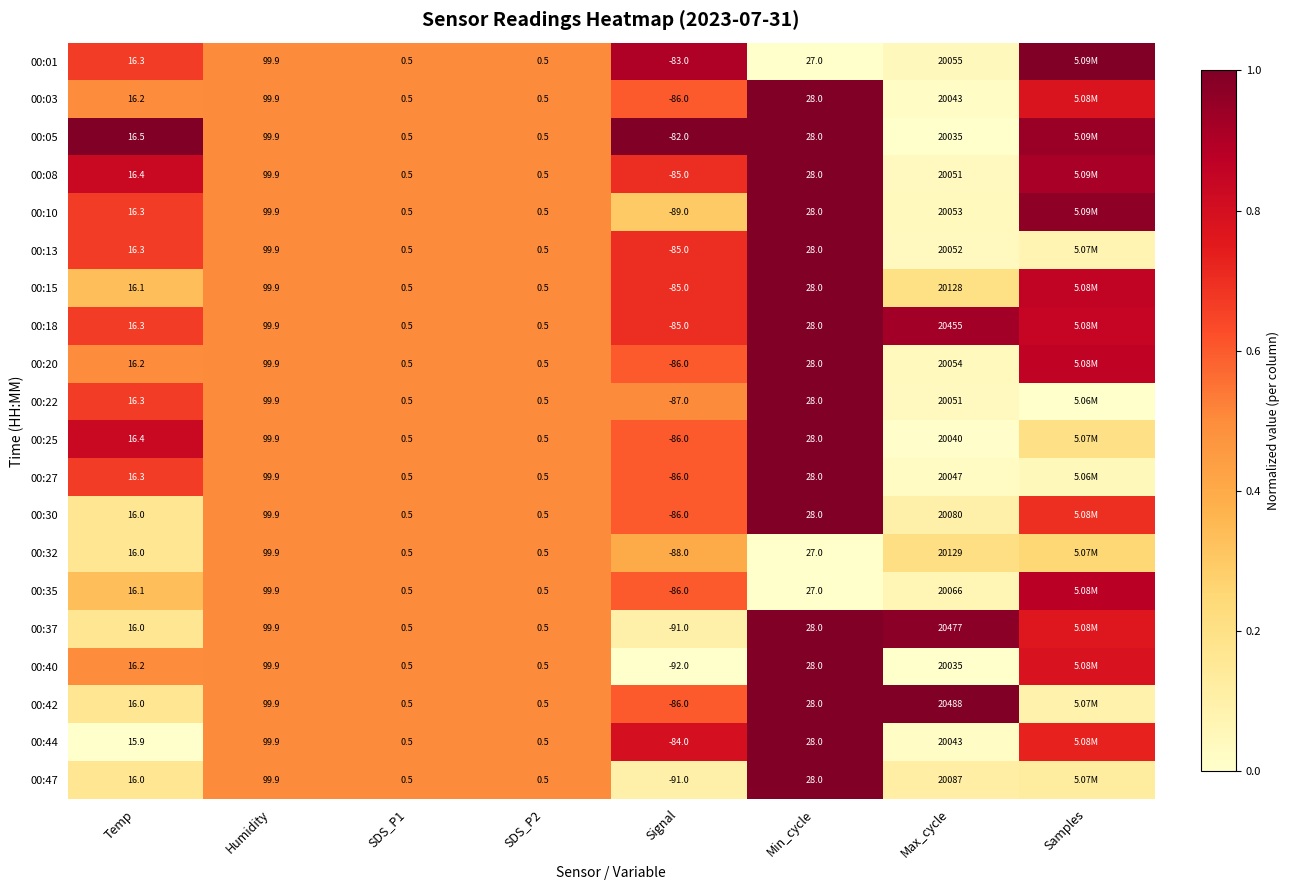

Is the value of 00:13 at Signal greater than the value of 00:01 at SDS_P2?

No